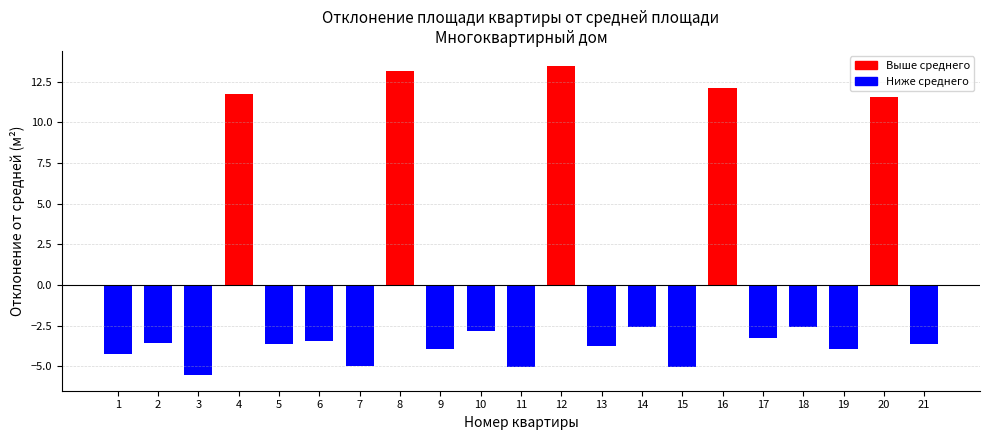

At which category does the chart reach its minimum across all series?

3